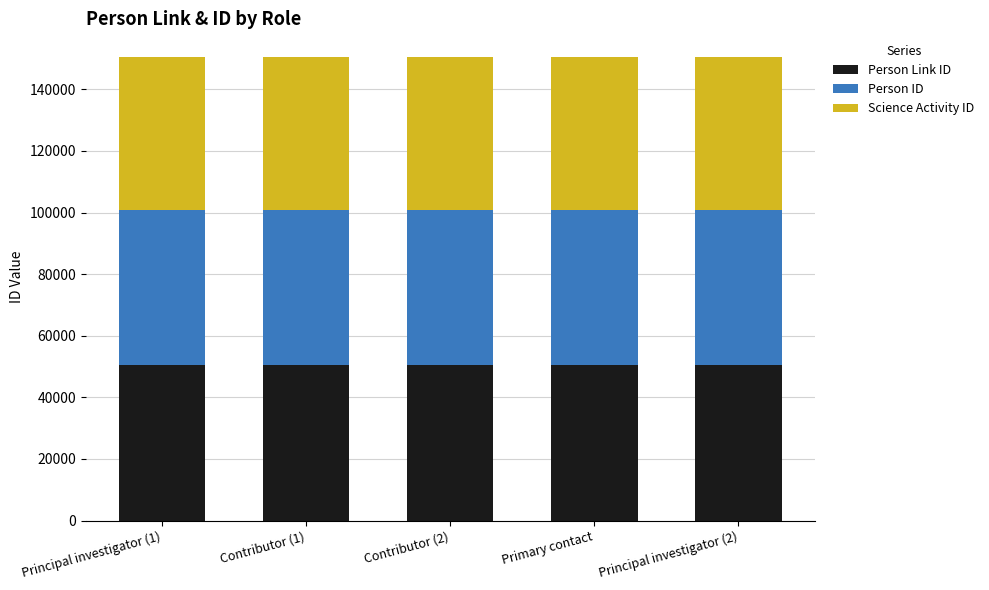

The Person Link ID series shows 50585 at Primary contact. True or false?

True